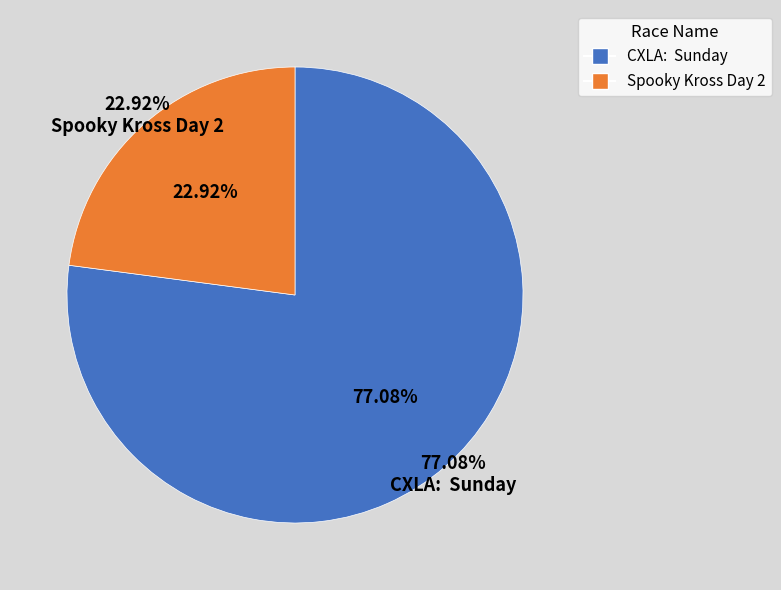

To the nearest percent, what is the difference between the CXLA:  Sunday and Spooky Kross Day 2 slice percentages?

54%